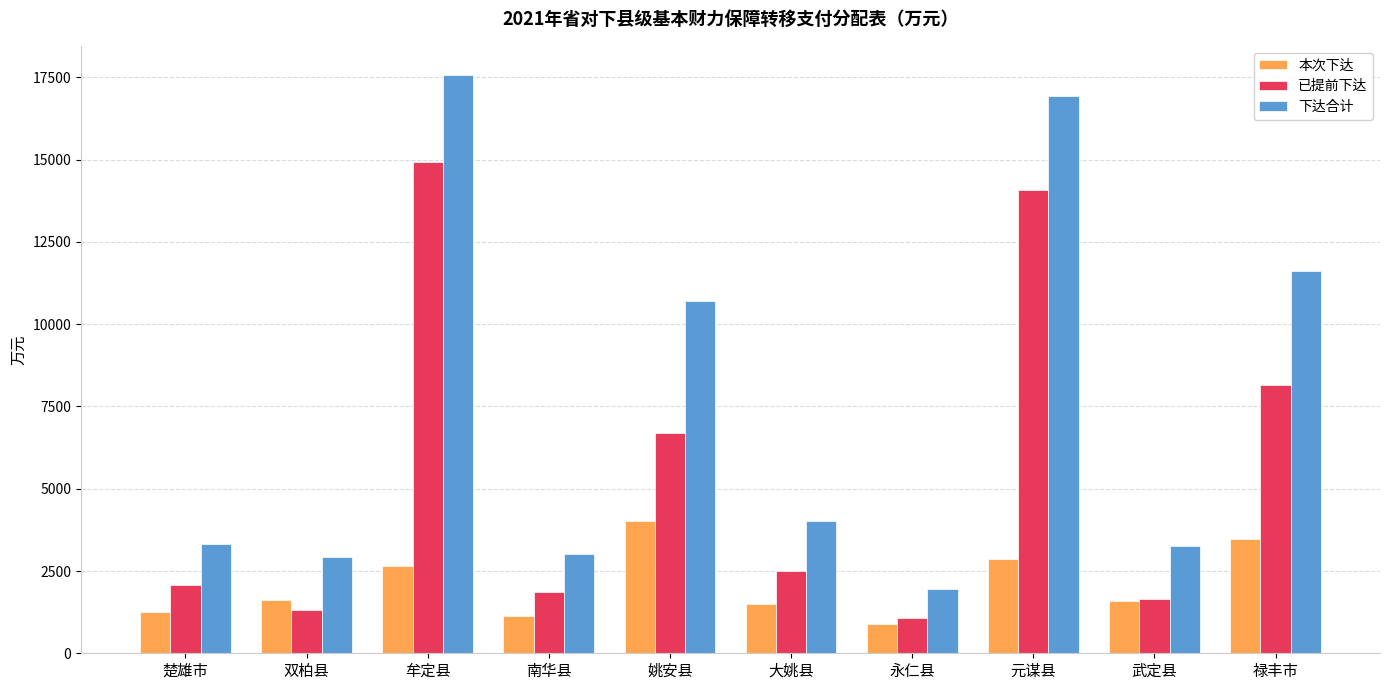

At how many categories does at least one series exceed 5049?

4